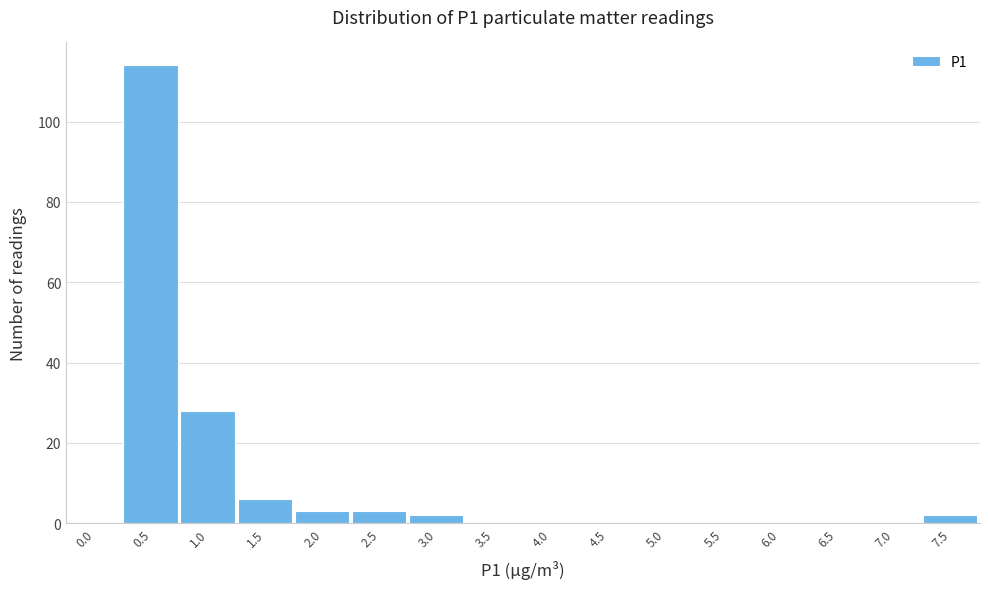

Reading right to left, extract all data points from this chart.

7.5=2	7.0=0	6.5=0	6.0=0	5.5=0	5.0=0	4.5=0	4.0=0	3.5=0	3.0=2	2.5=3	2.0=3	1.5=6	1.0=28	0.5=114	0.0=0